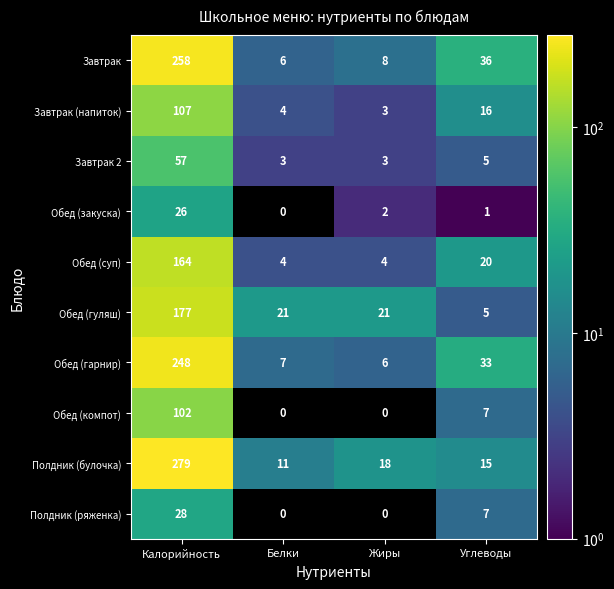

How many series are shown in this chart?

10